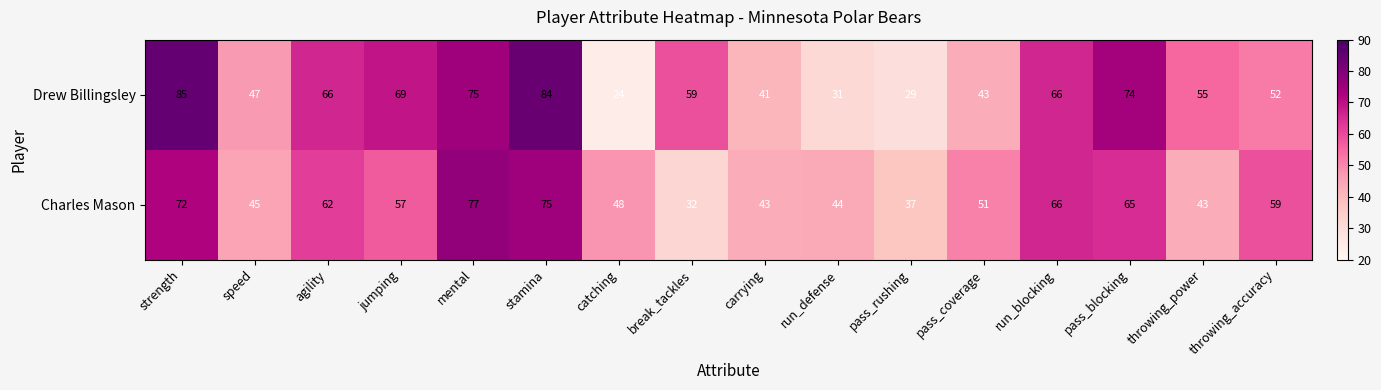

What is the difference between the second highest and second lowest values in the Drew Billingsley series?

55